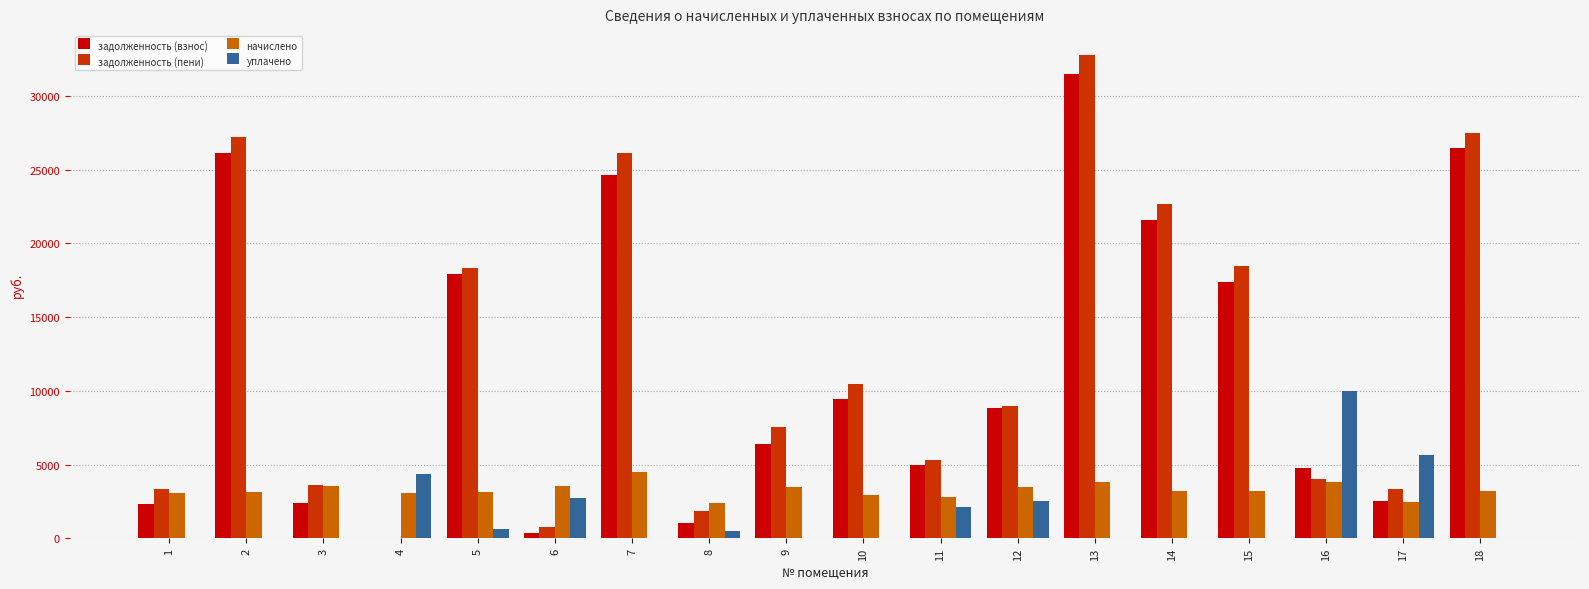

The value of задолженность (взнос) at 13 is 54504.1. True or false?

False